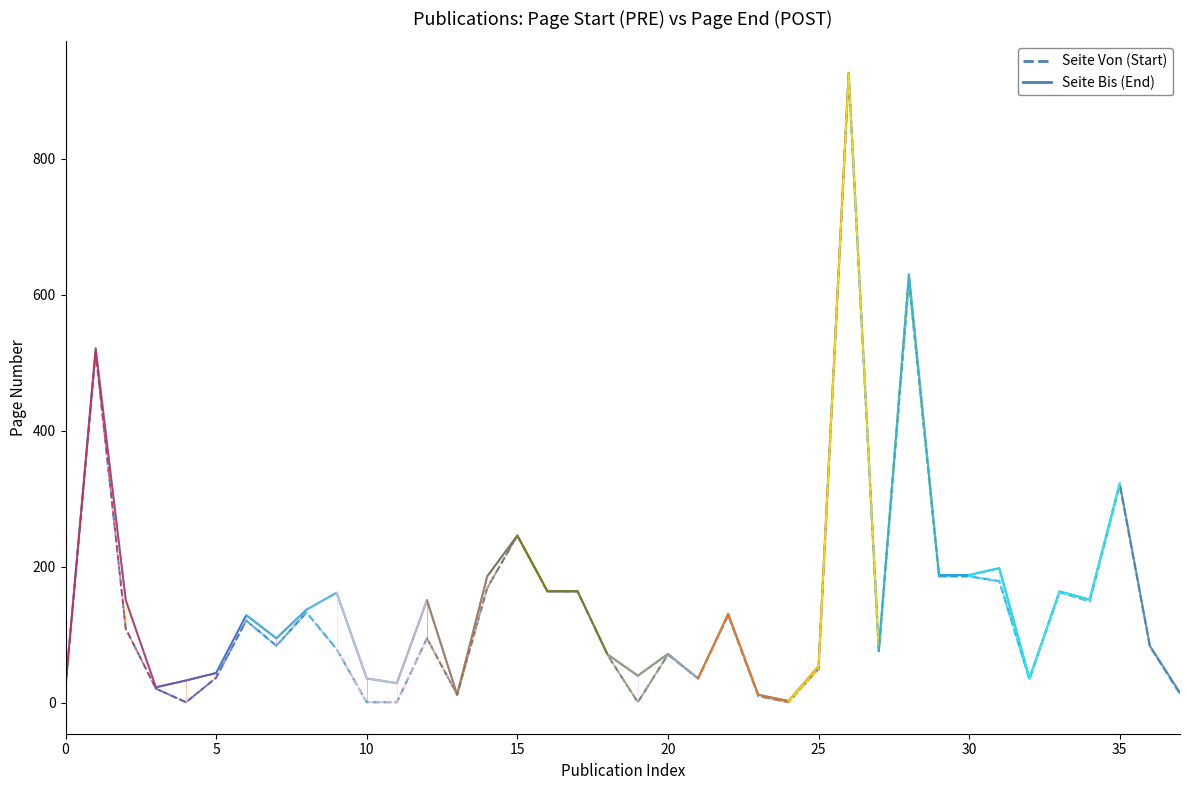

Between 9 and 23, which series saw the biggest shift?

Seite Bis